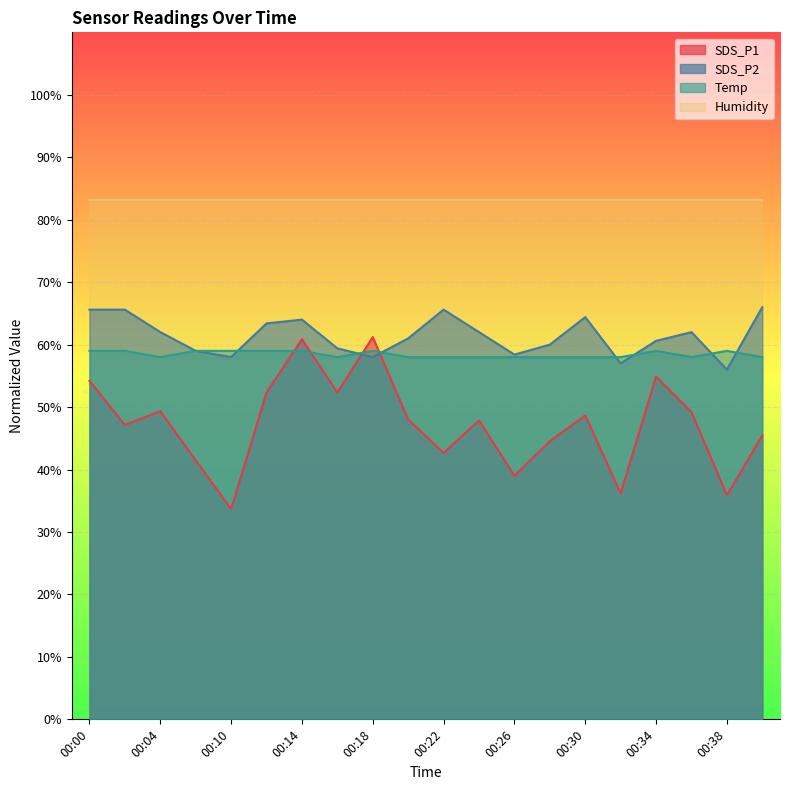

Reading right to left, extract all data points from this chart.

SDS_P1: 00:40=45.5	00:38=35.9	00:36=49.2	00:34=54.9	00:32=36.2	00:30=48.7	00:28=44.5	00:26=39.0	00:24=47.9	00:22=42.7	00:20=48.0	00:18=61.2	00:16=52.3	00:14=60.9	00:12=52.3	00:10=33.7	00:08=41.5	00:04=49.3	00:02=47.1	00:00=54.2
SDS_P2: 00:40=66.0	00:38=56.0	00:36=62.0	00:34=60.6	00:32=57.0	00:30=64.4	00:28=60.0	00:26=58.4	00:24=62.0	00:22=65.6	00:20=61.0	00:18=58.0	00:16=59.4	00:14=64.0	00:12=63.4	00:10=58.0	00:08=59.0	00:04=62.0	00:02=65.6	00:00=65.6
Temp: 00:40=58.0	00:38=59.0	00:36=58.0	00:34=59.0	00:32=58.0	00:30=58.0	00:28=58.0	00:26=58.0	00:24=58.0	00:22=58.0	00:20=58.0	00:18=59.0	00:16=58.0	00:14=59.0	00:12=59.0	00:10=59.0	00:08=59.0	00:04=58.0	00:02=59.0	00:00=59.0